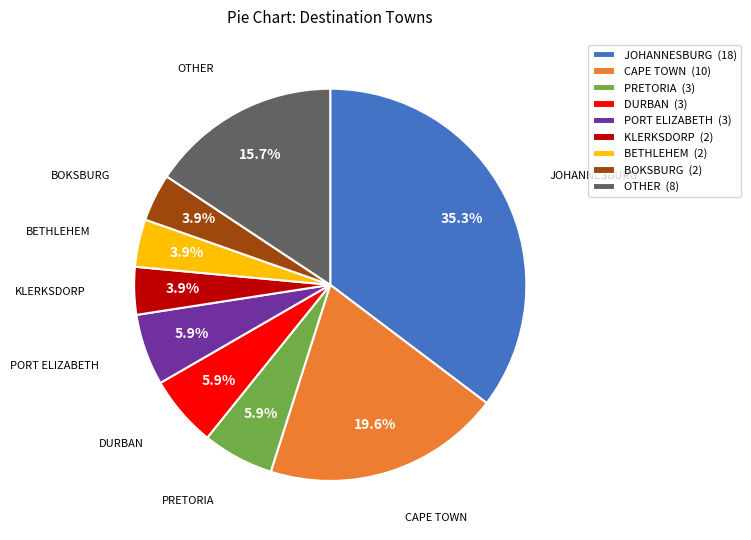

True or false: JOHANNESBURG accounts for 28% of the total.

False